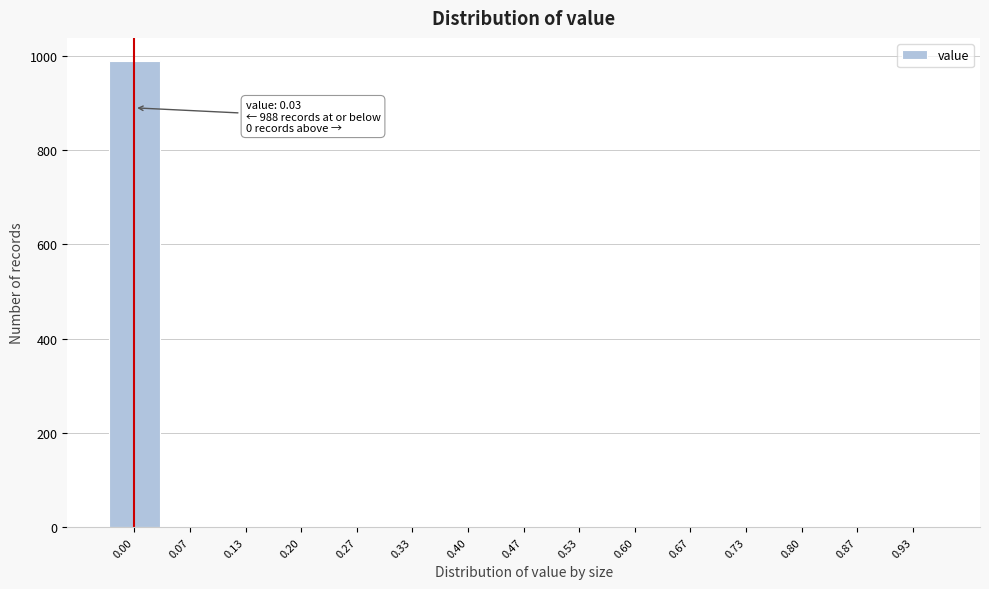

Reading left to right, extract all data points from this chart.

0.00=988	0.07=0	0.13=0	0.20=0	0.27=0	0.33=0	0.40=0	0.47=0	0.53=0	0.60=0	0.67=0	0.73=0	0.80=0	0.87=0	0.93=0